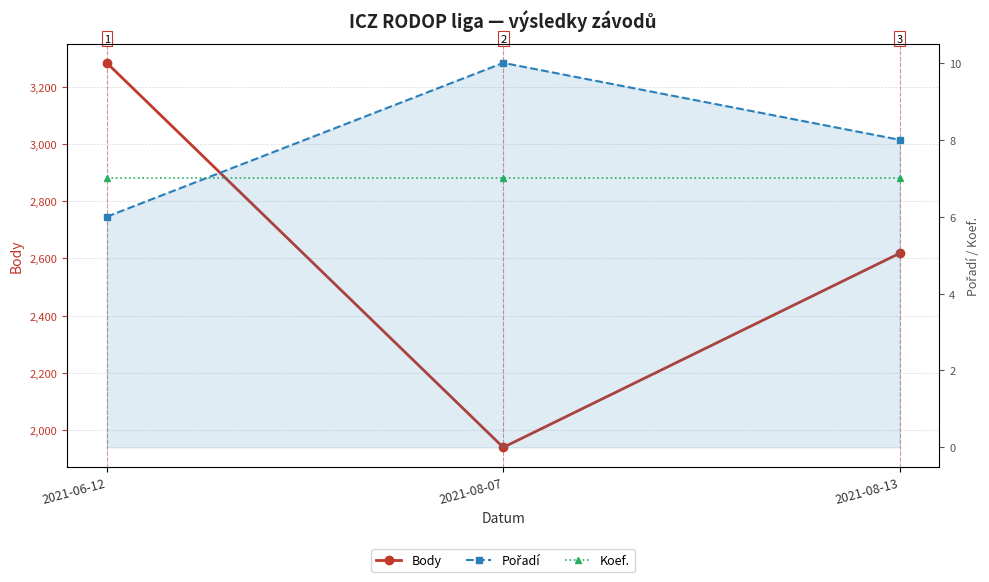

How many series are shown in this chart?

3